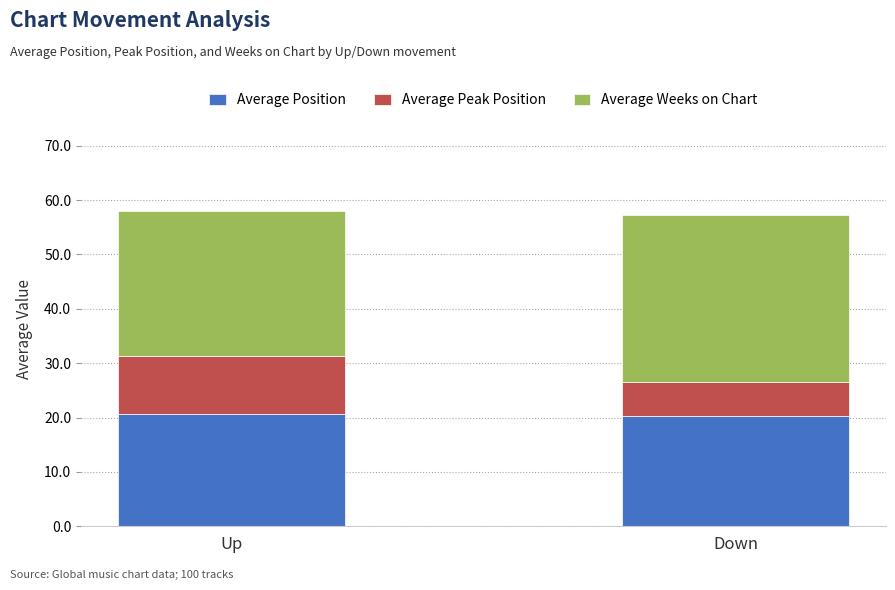

Reading left to right, list the values for the Average Position series.

20.6	20.3